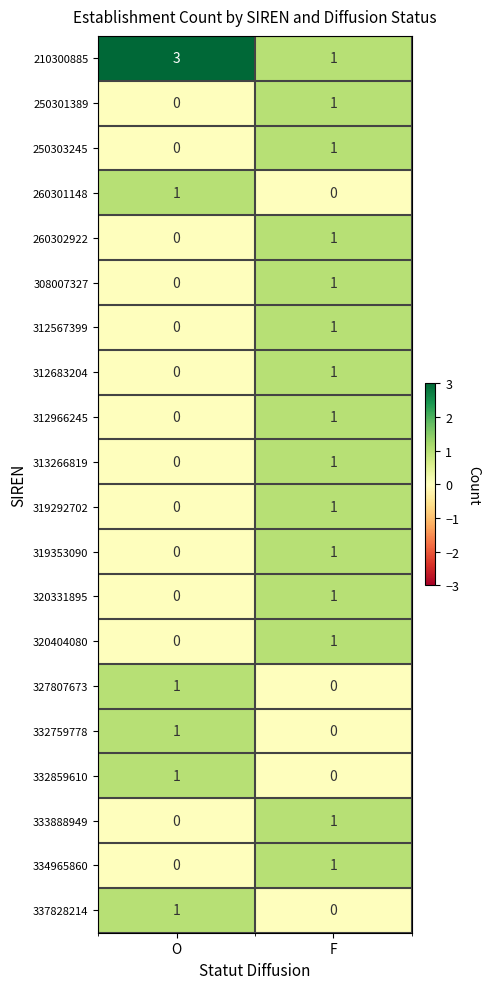

At which category does the chart reach its peak across all series?

O